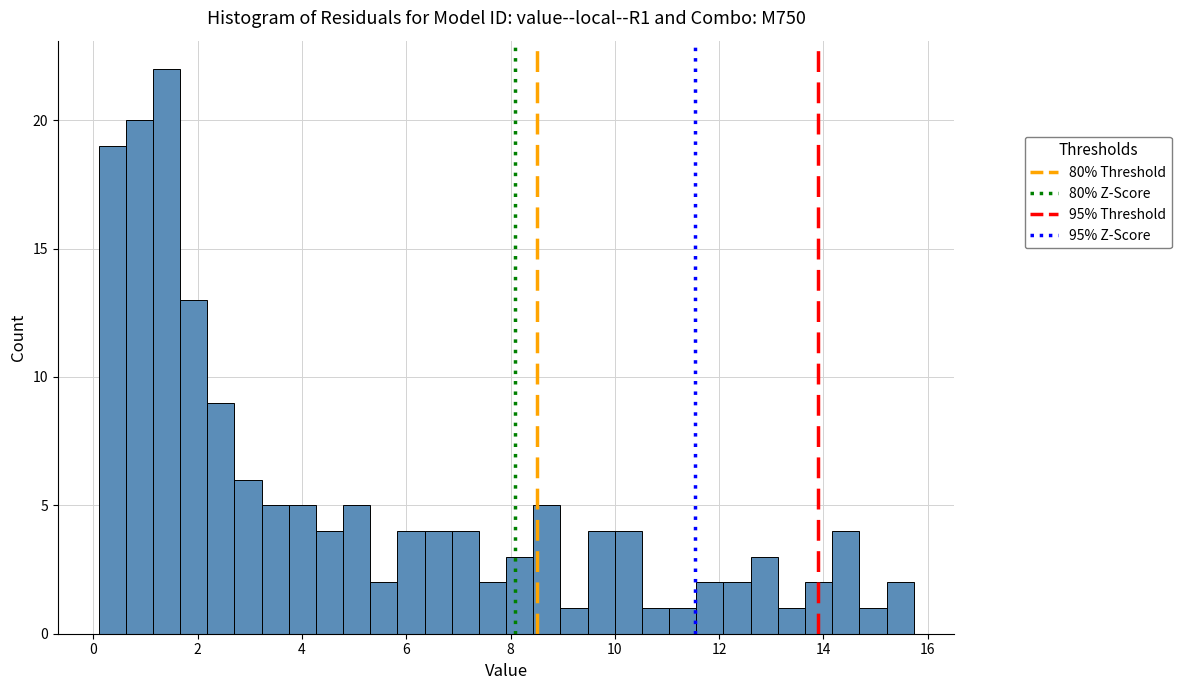

Read against the x-axis, roughly where is the centre of the tallest bar?

1.4